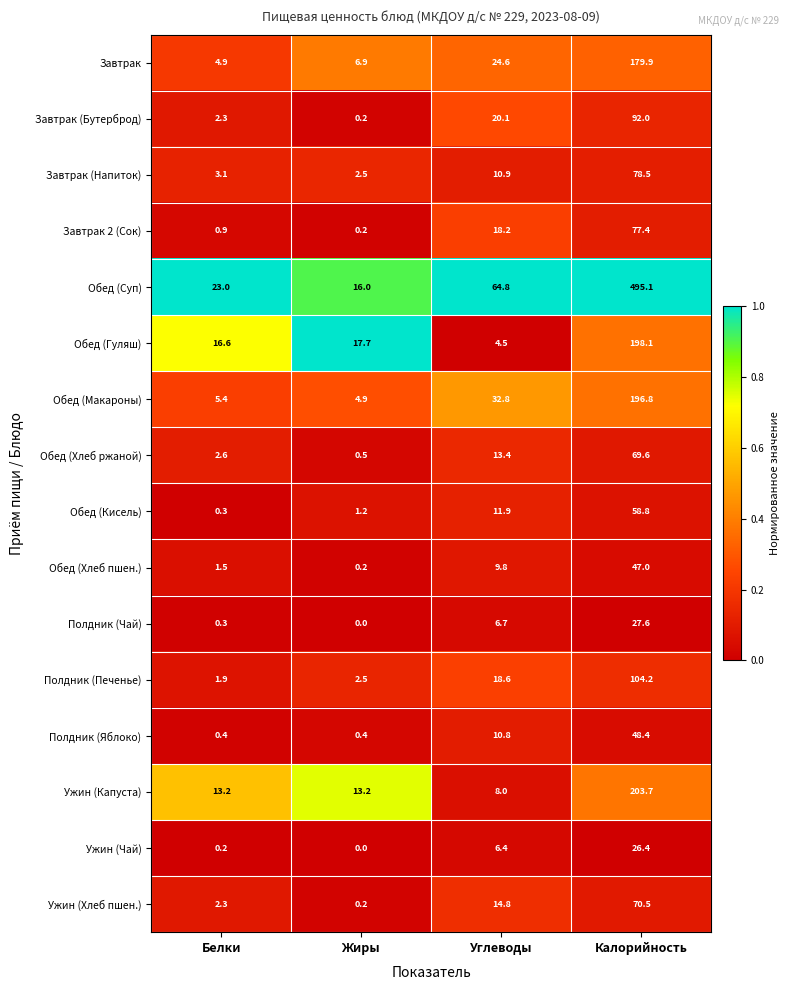

The Завтрак series shows 24.6 at Углеводы. True or false?

True